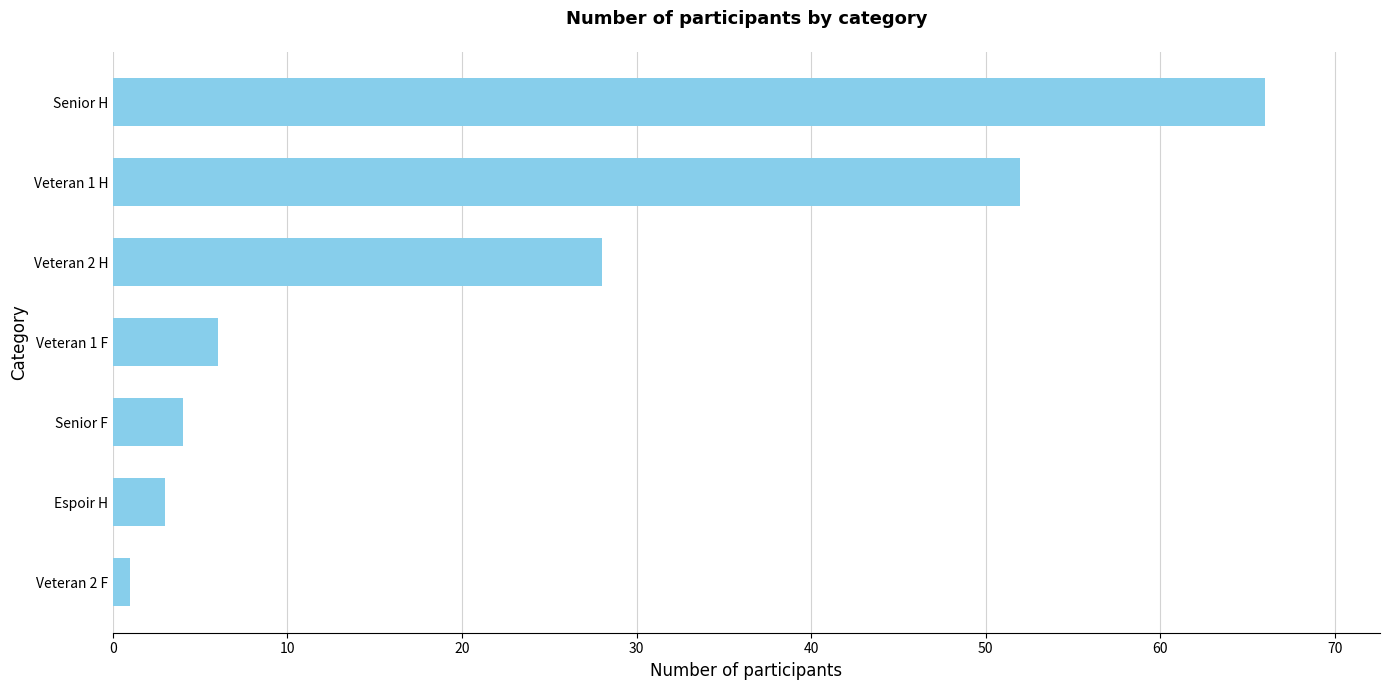

Between Senior F and Veteran 2 H, which is larger?

Veteran 2 H